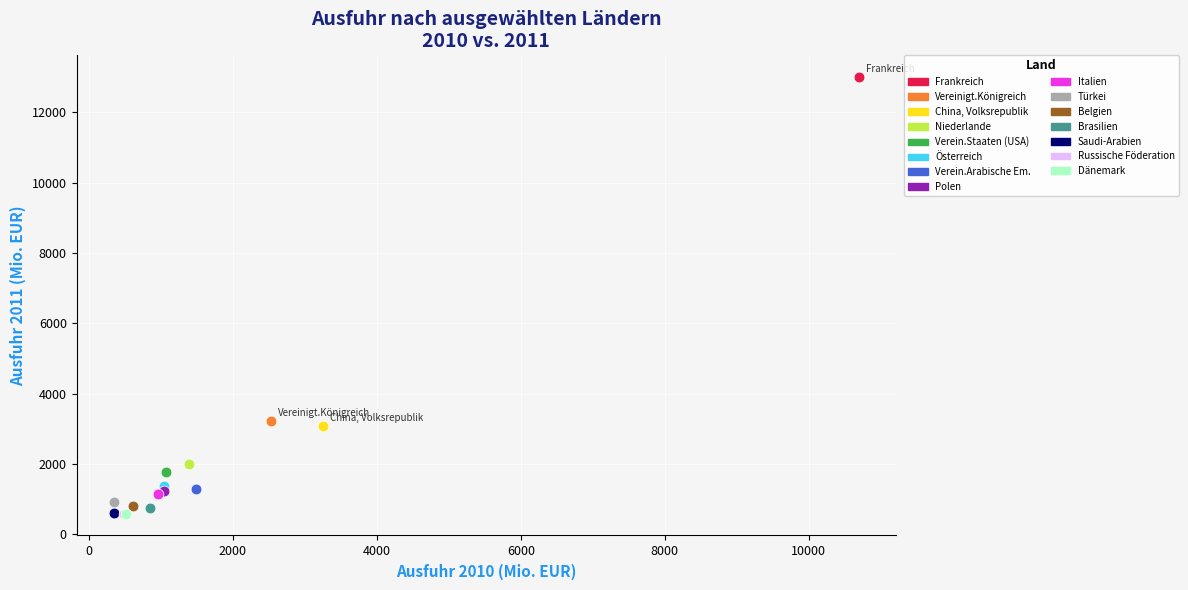

Which series contains the highest Y value?

Frankreich